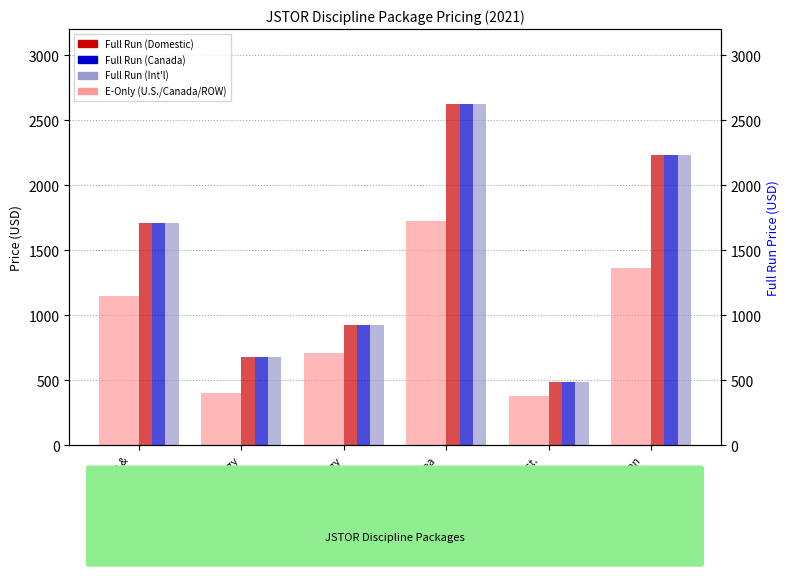

What is the lowest value of the Full Run (Int'l) series?

486.1